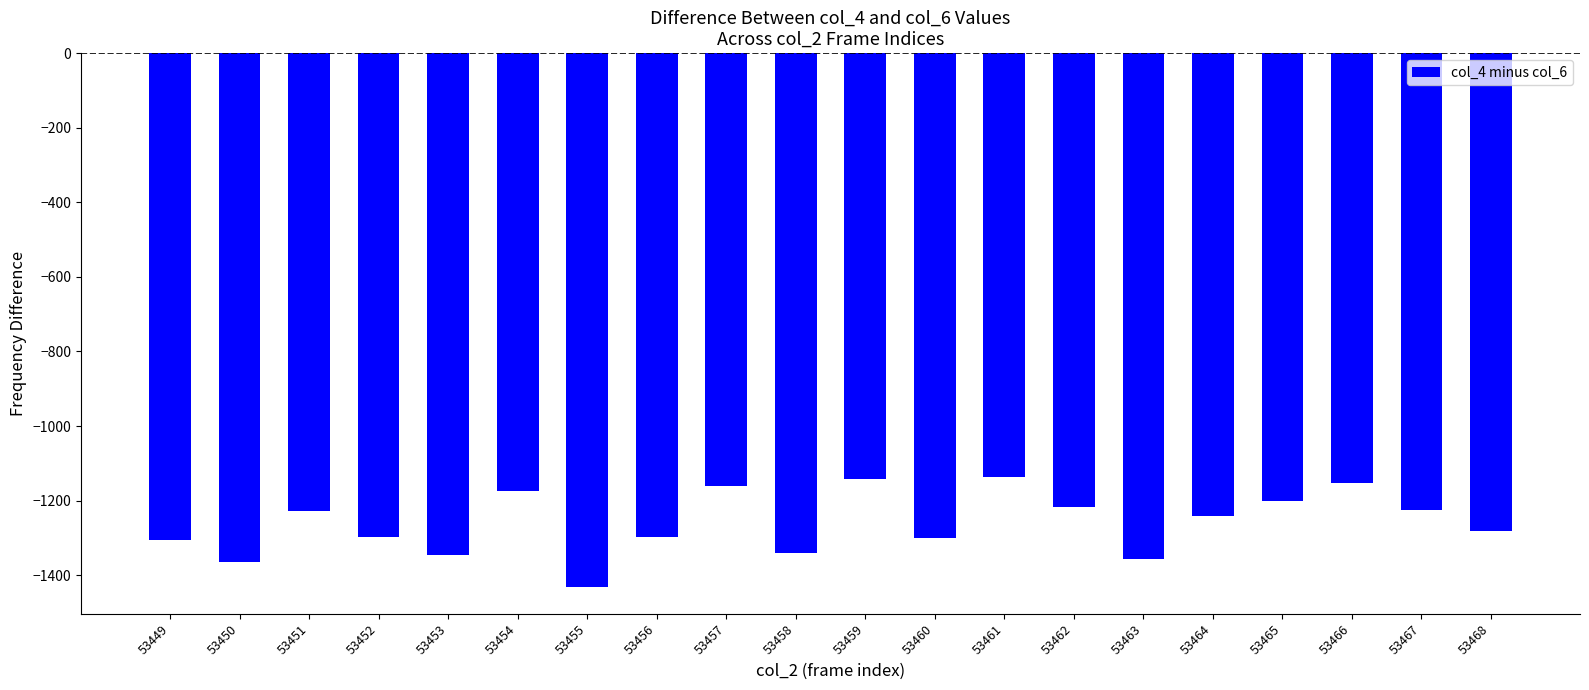

True or false: the data shows -2085 at 53457.

False